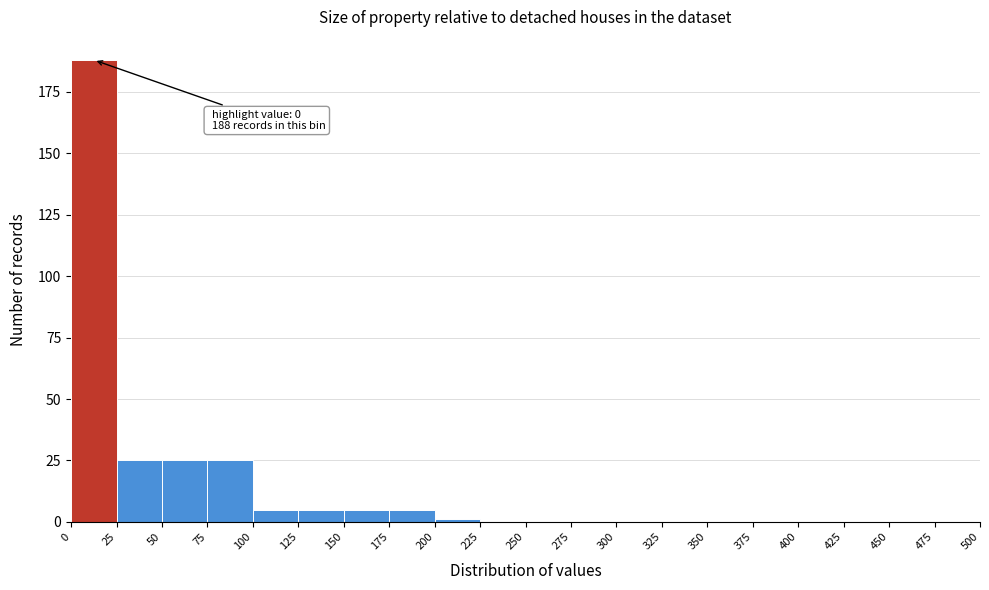

Over which range of the x-axis is the bar tallest?

0 to 25